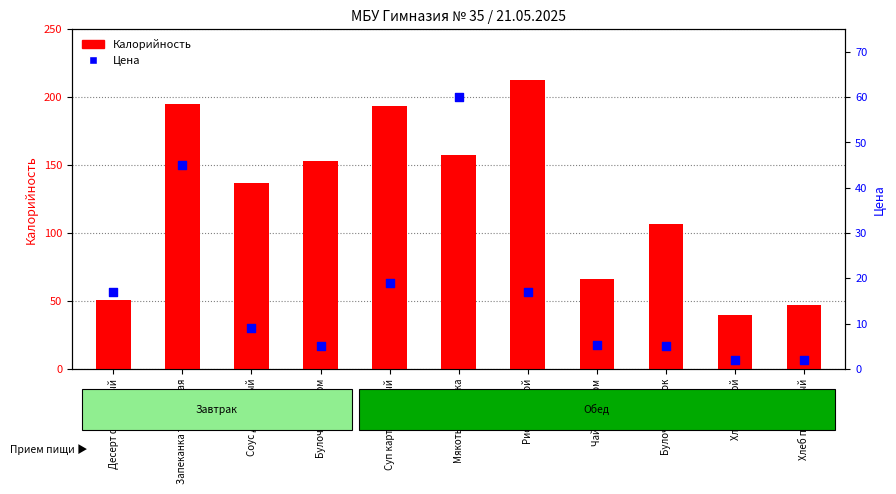

What is the total value across all series at Булочка Грибок?

111.6